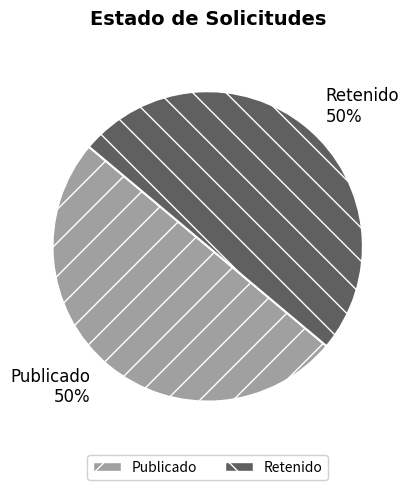

What percentage is the Retenido slice, to the nearest percent?

50%